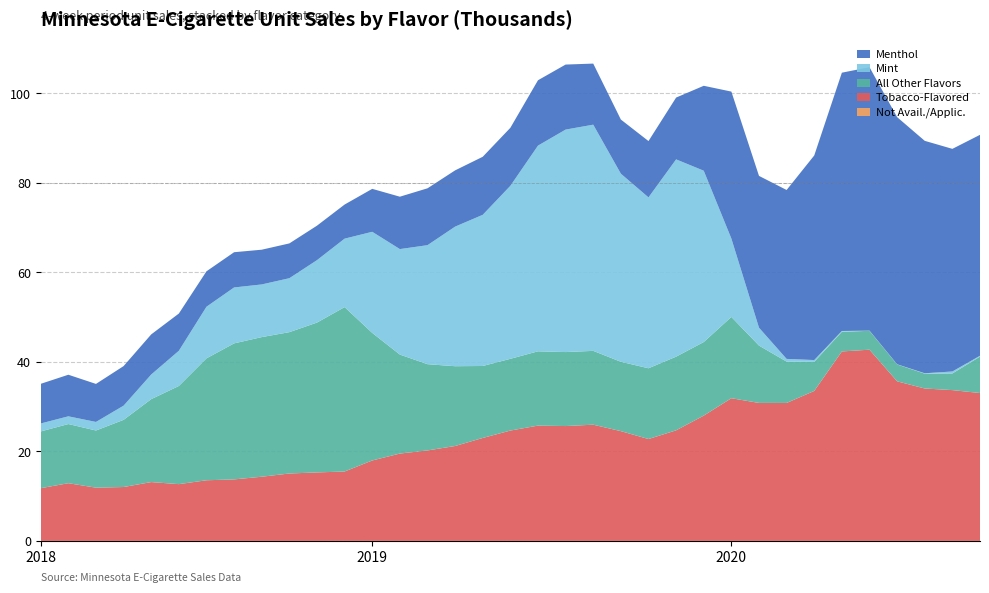

Reading left to right, transcribe all the data shown in this chart.

Not Avail./Applic.: 0.0	0.0	0.0	0.0	0.0	0.0	0.0	0.0	0.0	0.0	0.0	0.0	0.0	0.0	0.0	0.0	0.0	0.0	0.0	0.0	0.0	0.0	0.0	0.0	0.0	0.0	0.0	0.0	0.0	0.0	0.0	0.0	0.0	0.0	0.0
Tobacco-Flavored: 11.8	12.9	11.9	12.0	13.1	12.7	13.6	13.7	14.3	15.1	15.3	15.5	18.0	19.5	20.2	21.2	23.0	24.7	25.8	25.7	26.0	24.5	22.8	24.7	28.0	31.9	30.8	30.8	33.5	42.3	42.7	35.7	34.1	33.7	33.0
All Other Flavors: 12.7	13.2	12.8	15.0	18.5	21.9	27.2	30.4	31.2	31.6	33.5	36.7	28.5	22.1	19.3	17.8	16.1	16.0	16.6	16.5	16.5	15.5	15.8	16.5	16.4	18.2	12.8	9.2	6.5	4.4	4.2	3.8	3.3	3.7	8.1
Mint: 1.8	1.7	1.9	3.2	5.5	7.9	11.5	12.5	11.8	12.1	13.9	15.3	22.6	23.6	26.6	31.2	33.8	38.7	46.0	49.7	50.5	42.0	38.2	44.1	38.3	17.5	4.0	0.6	0.4	0.2	0.0	0.0	0.1	0.4	0.2
Menthol: 8.9	9.3	8.5	8.8	9.0	8.3	7.9	7.9	7.8	7.8	7.7	7.6	9.6	11.7	12.7	12.6	13.0	13.0	14.6	14.5	13.6	12.1	12.6	13.8	19.0	32.8	33.9	37.7	45.7	57.7	58.9	55.2	51.9	49.7	49.4